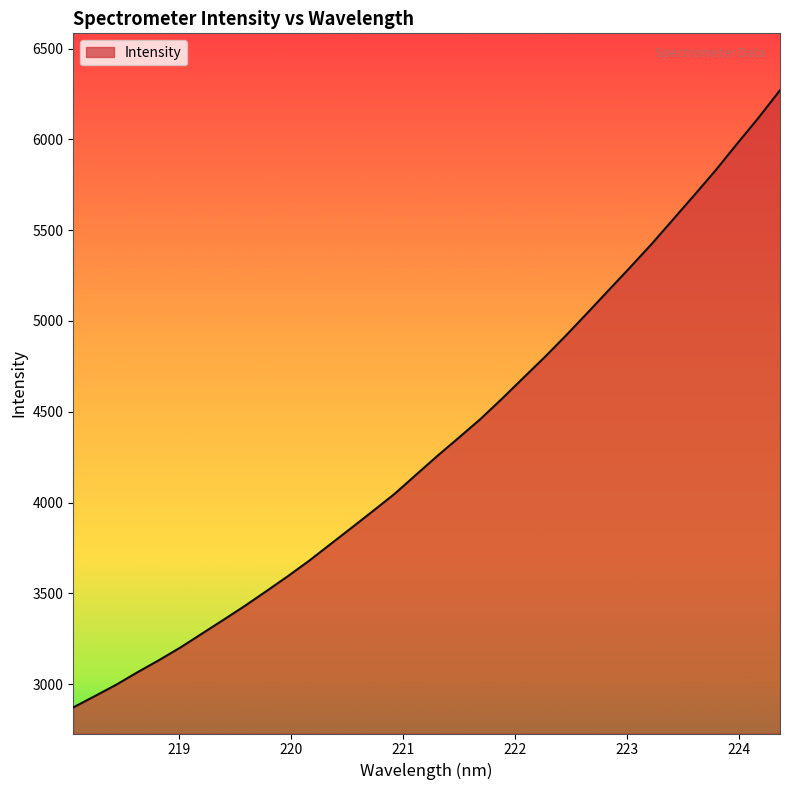

What is the minimum value shown in the chart?

2871.1